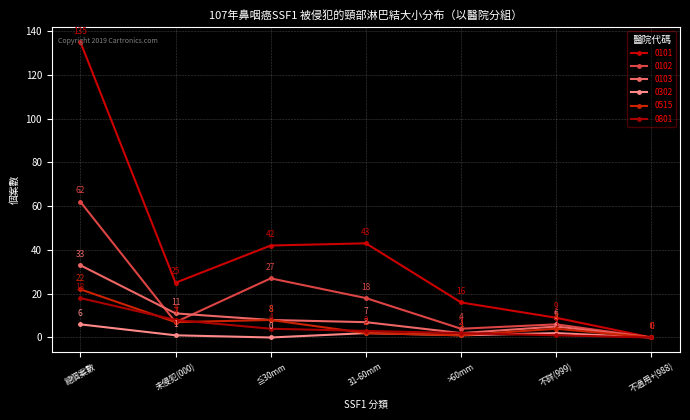

What is the average value of the 0302 series?

2